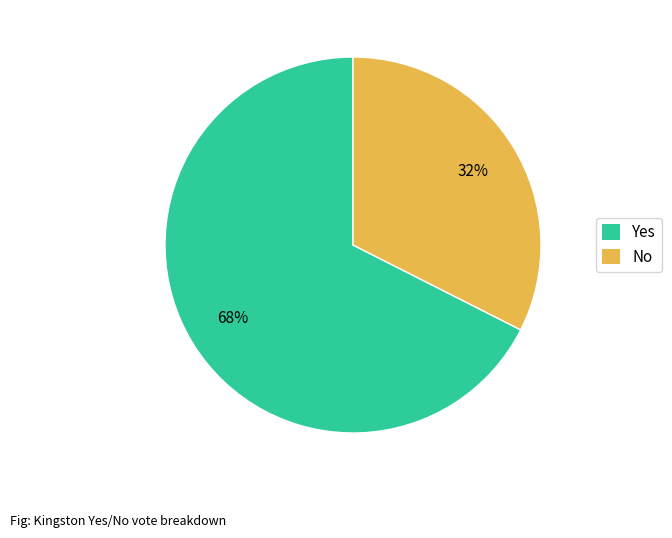

Count the number of slices in the pie.

2